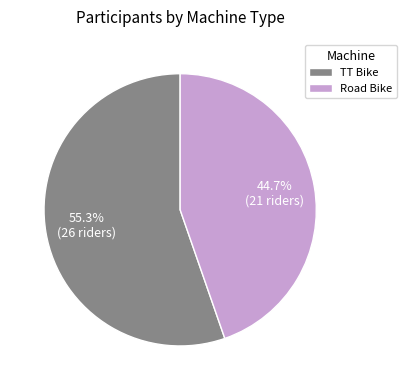

Rank the categories by value from highest to lowest.

TT Bike, Road Bike